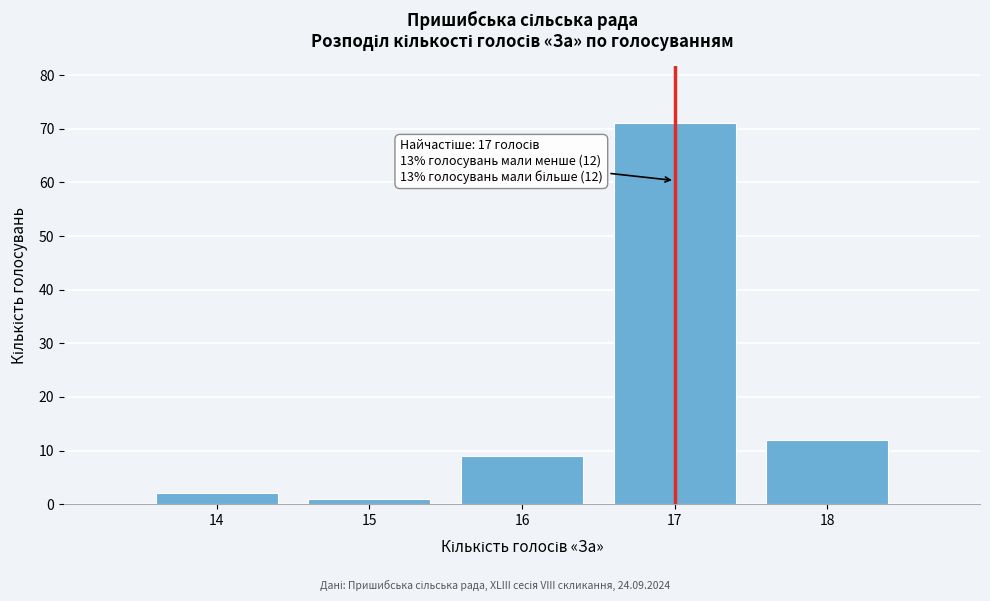

Reading left to right, what are all the values shown in this chart?

2	1	9	71	12